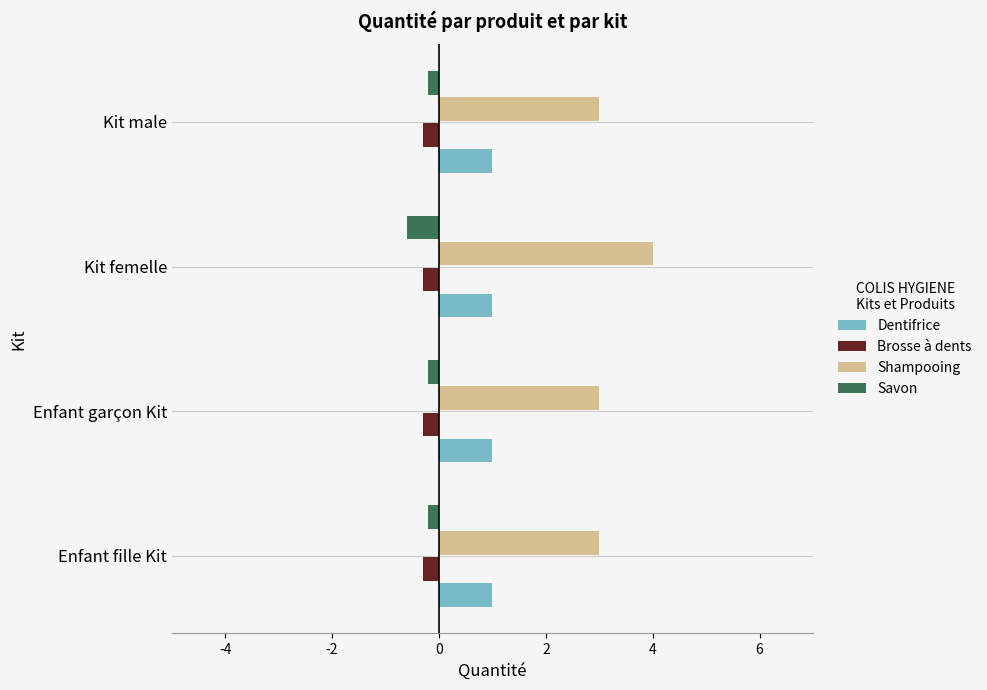

What is the spread (max minus min) of values at Kit femelle?

4.6